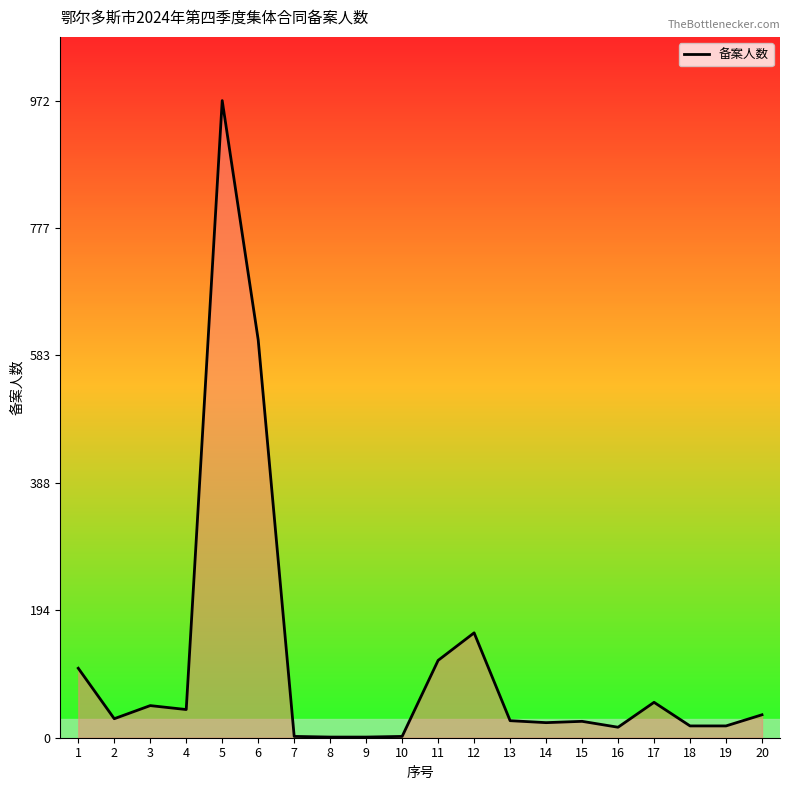

Where is the data nearest to the value 486?

6